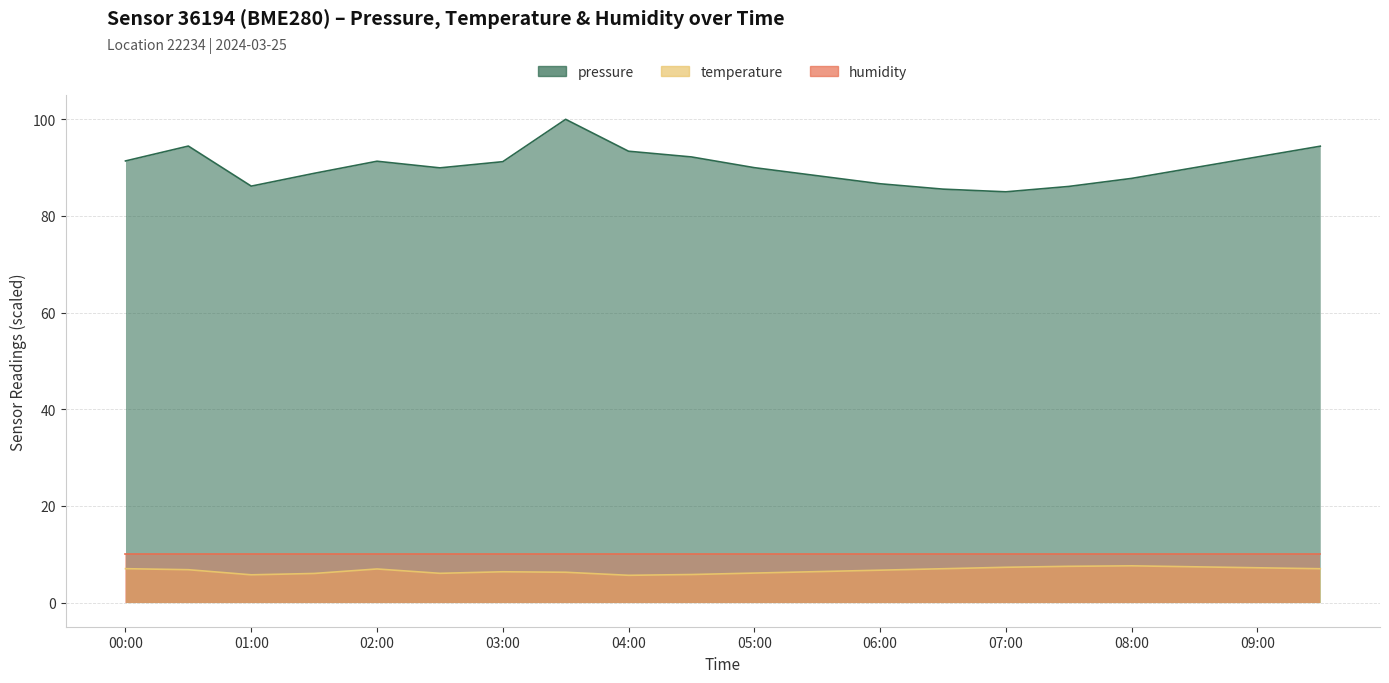

What value does the temperature series have at 09:00?

7.2